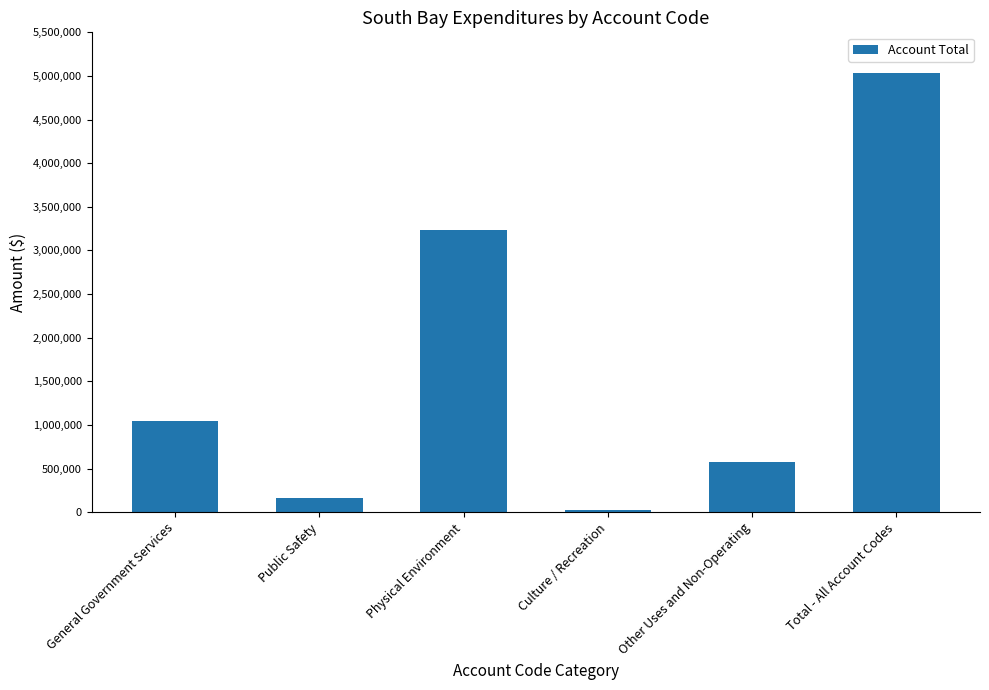

Which category has the highest value across all series?

Total - All Account Codes